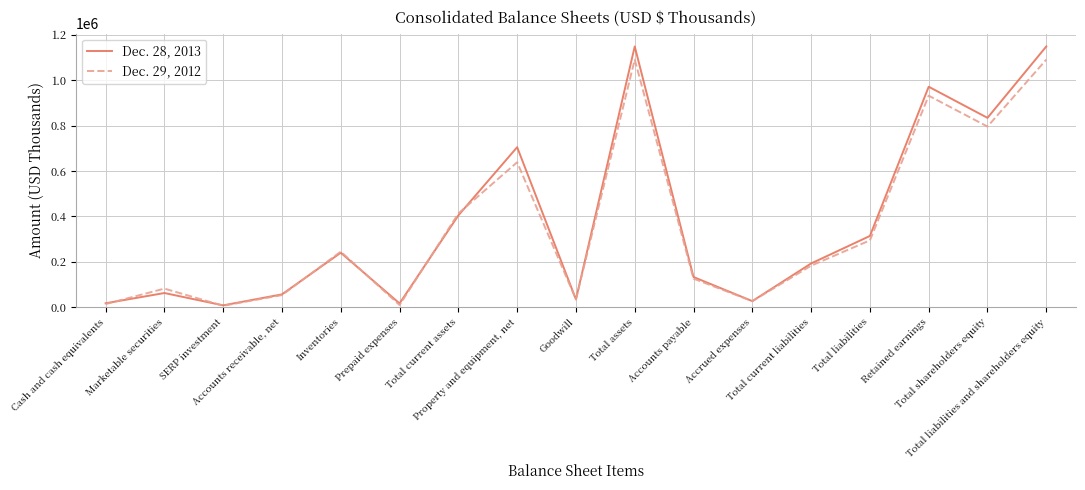

Which series has the largest range (max minus min)?

Dec. 28, 2013